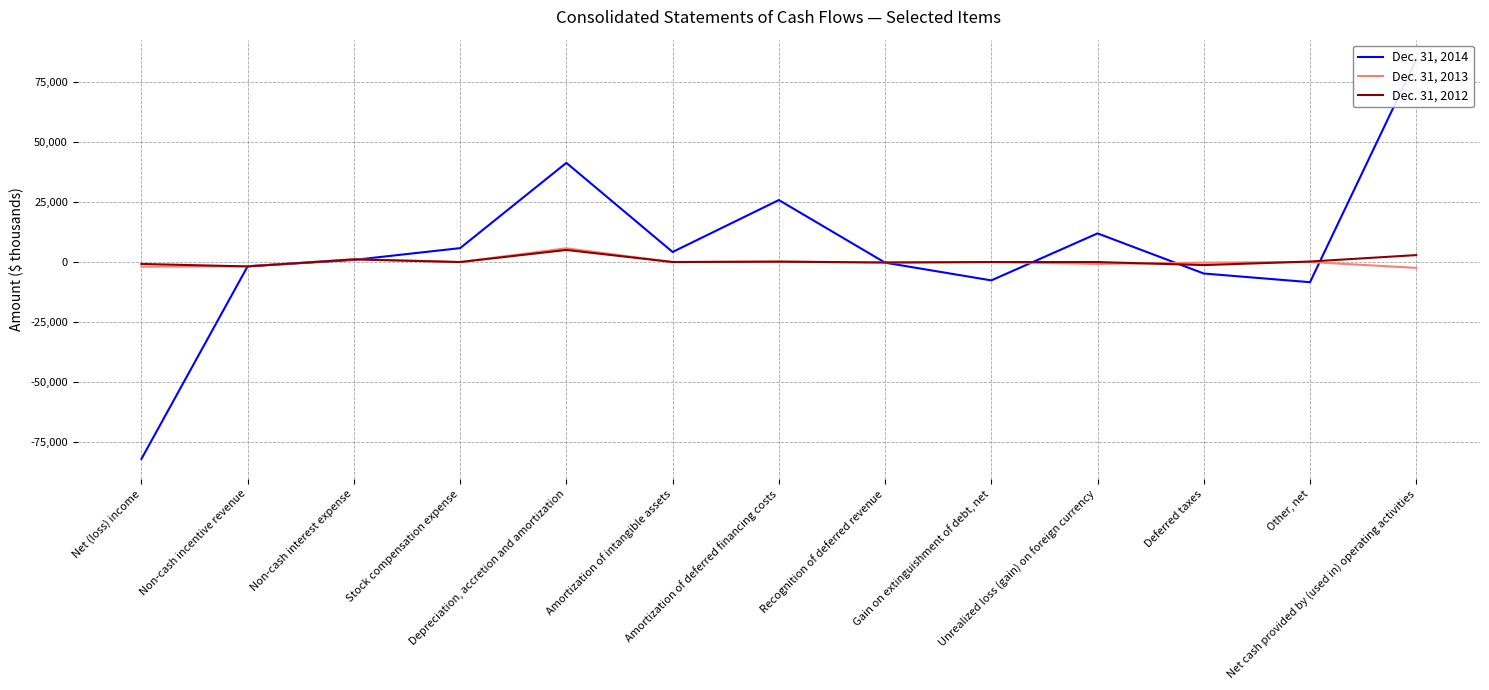

Reading left to right, extract all data points from this chart.

Dec. 31, 2014: -81923	-1746	877	5787	41280	4190	25793	-258	-7635	11920	-4773	-8388	84227
Dec. 31, 2013: -1912	-1761	1139	0	5731	0	198	-205	0	-771	-253	13	-2426
Dec. 31, 2012: -790	-1831	1119	0	5034	0	161	-190	0	0	-1270	214	2890